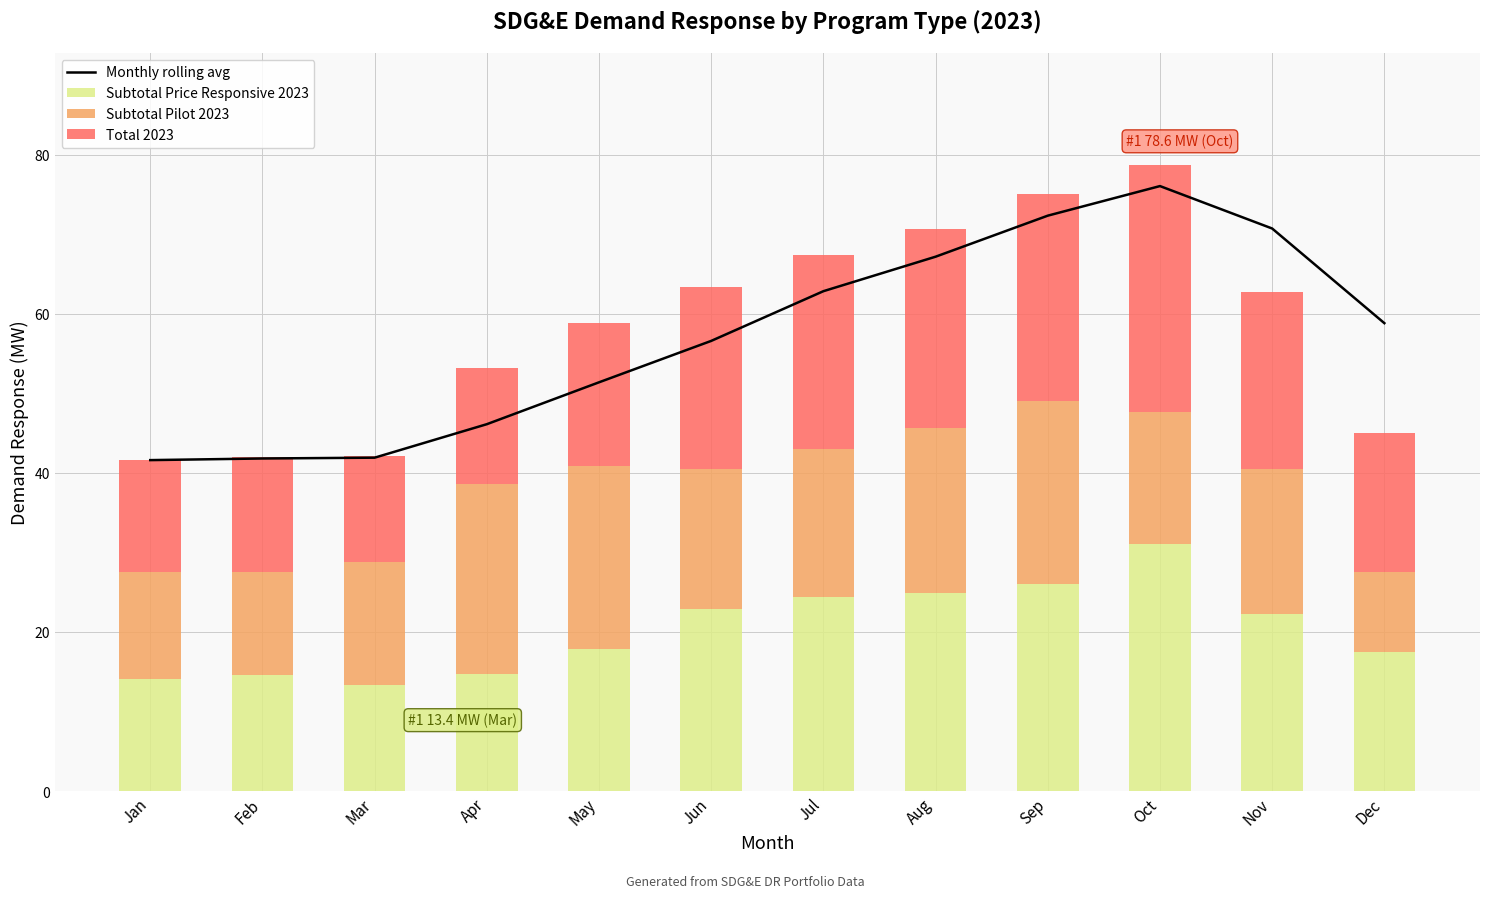

Which series has the largest range (max minus min)?

Monthly rolling avg